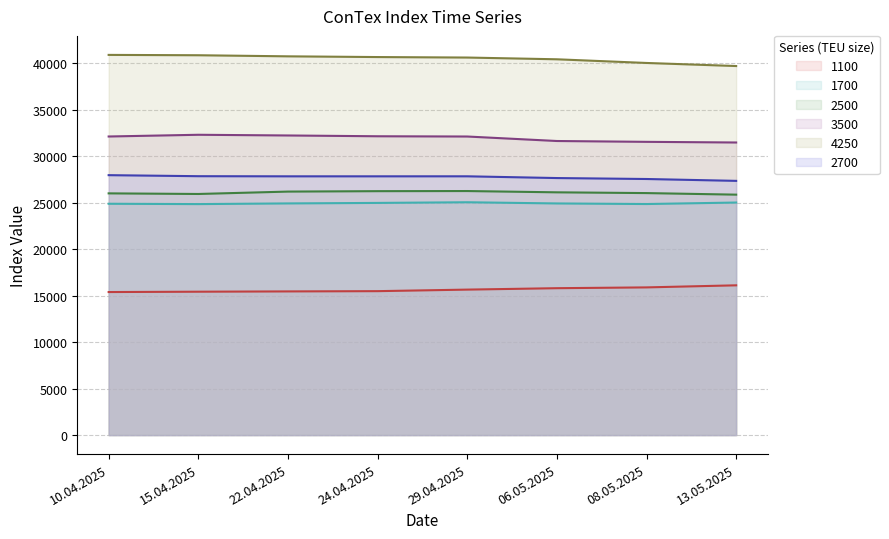

List the labels in order of 3500 value, largest first.

15.04.2025, 22.04.2025, 24.04.2025, 10.04.2025, 29.04.2025, 06.05.2025, 08.05.2025, 13.05.2025